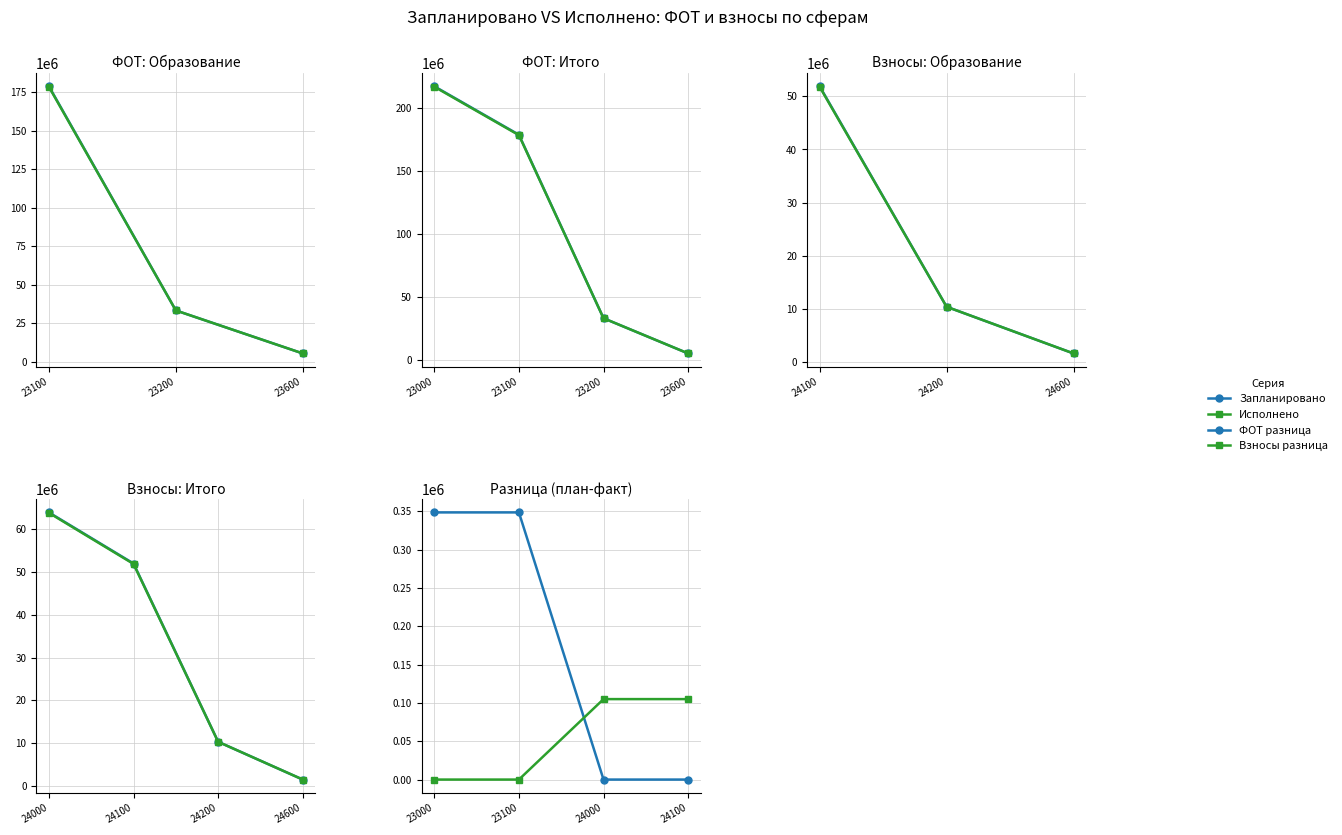

Reading right to left, list all the values displayed in this chart.

Запланировано: 1555693.3	10353084.9	51905062.8	63813841.0
Исполнено: 1555693.3	10353084.9	51800100.4	63708878.6
ФОТ разница: 0.0	0.0	348484.3	348484.3
Взносы разница: 104962.4	104962.4	0.0	0.0